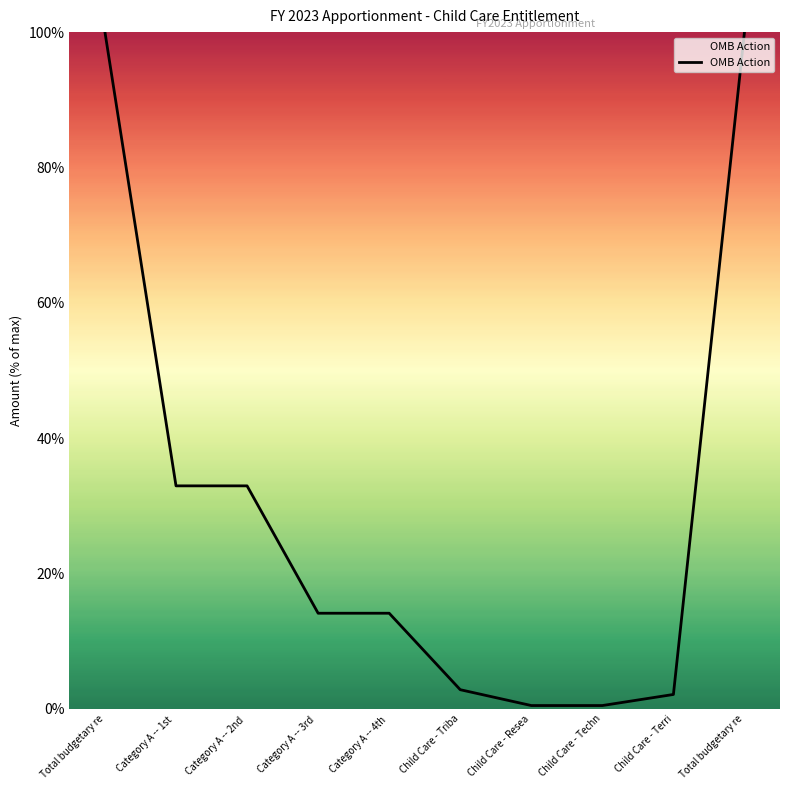

How many lines are shown in the chart?

1